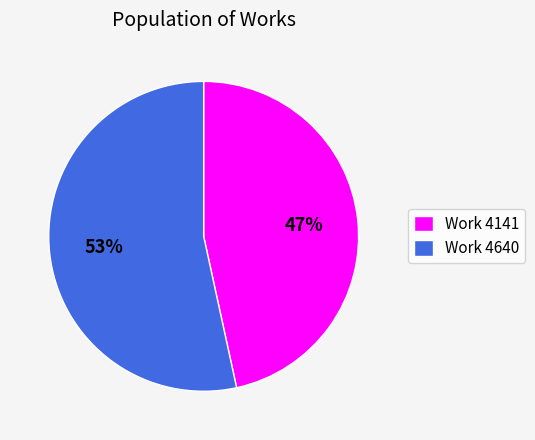

To the nearest percent, what is the average slice percentage?

50%